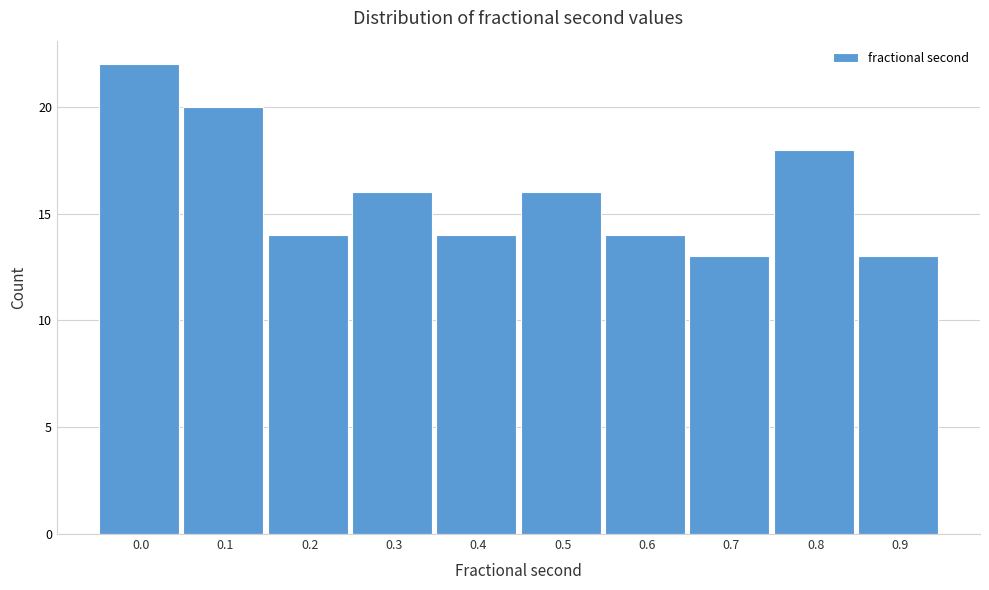

Reading right to left, transcribe all the data shown in this chart.

0.9=13	0.8=18	0.7=13	0.6=14	0.5=16	0.4=14	0.3=16	0.2=14	0.1=20	0.0=22